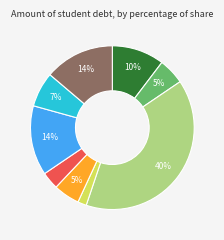

Is there any slice that represents more than half of the pie?

No